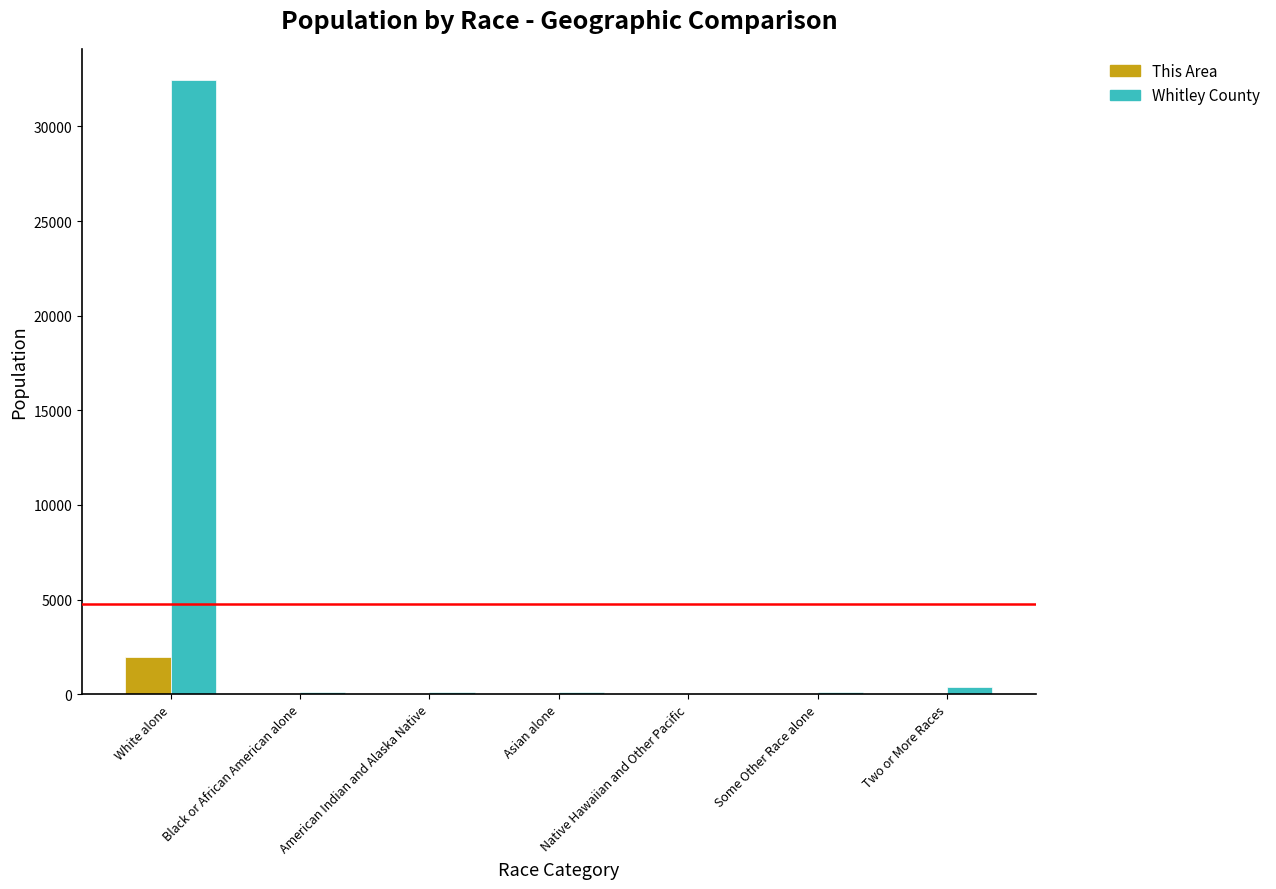

What is the maximum value shown in the chart?

32479